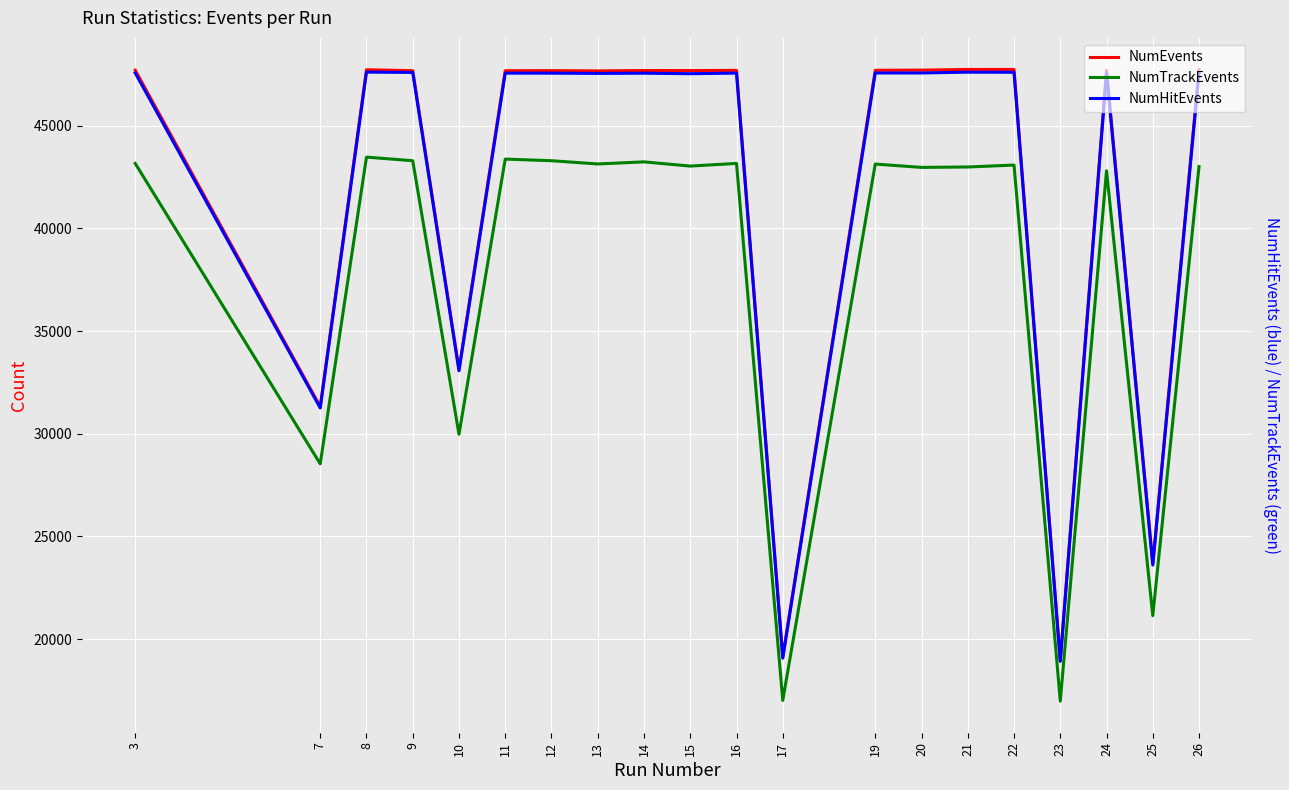

What are all the series names shown in the legend?

NumEvents, NumTrackEvents, NumHitEvents